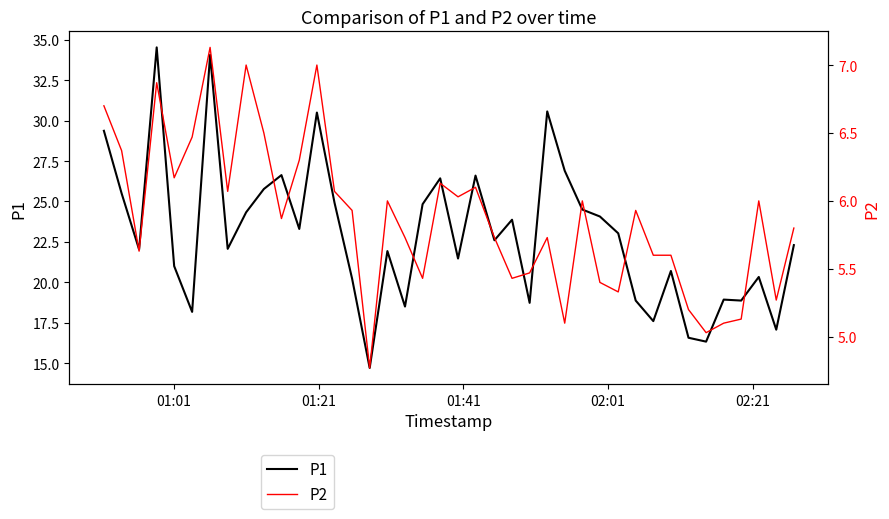

How many data points in P2 are less than 5?

1